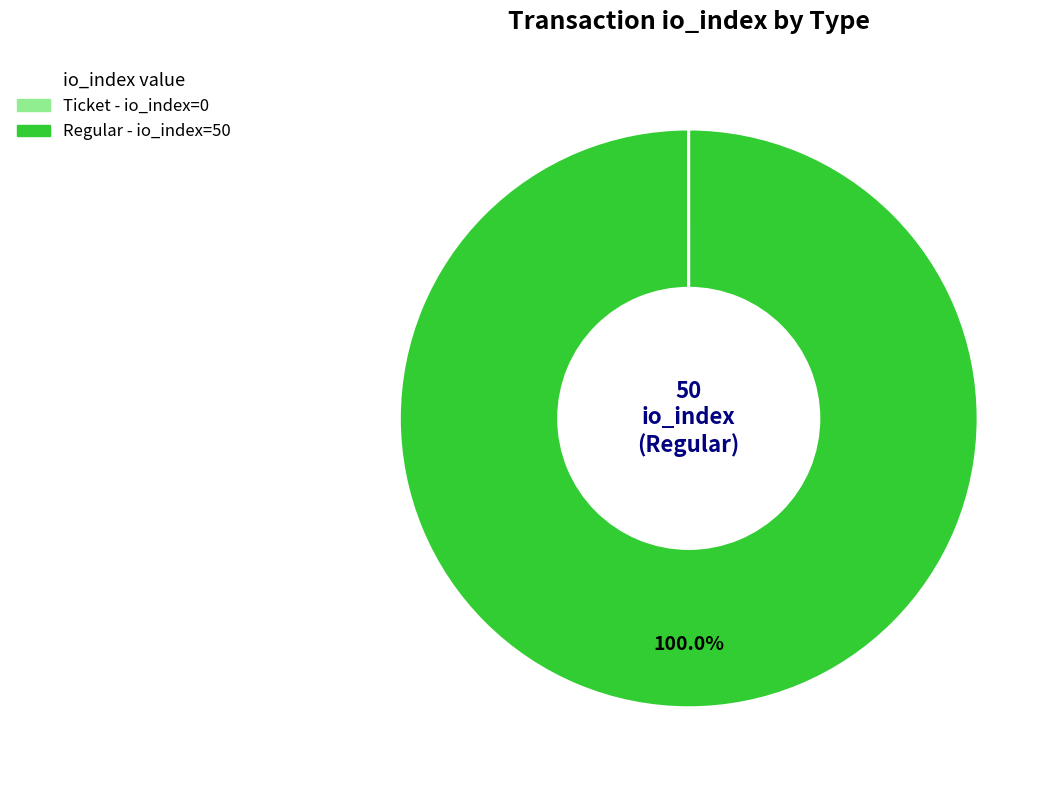

Is there a majority slice in this chart?

Yes